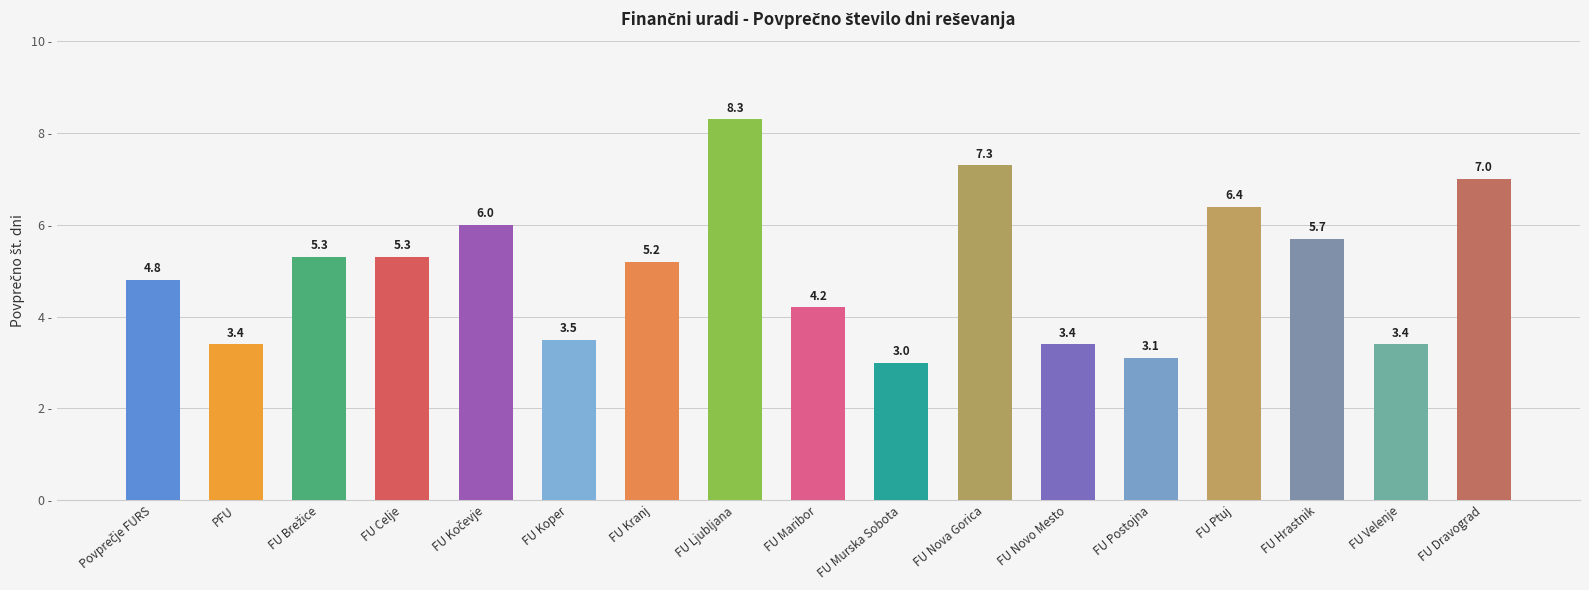

Between FU Kranj and FU Koper, which is larger?

FU Kranj